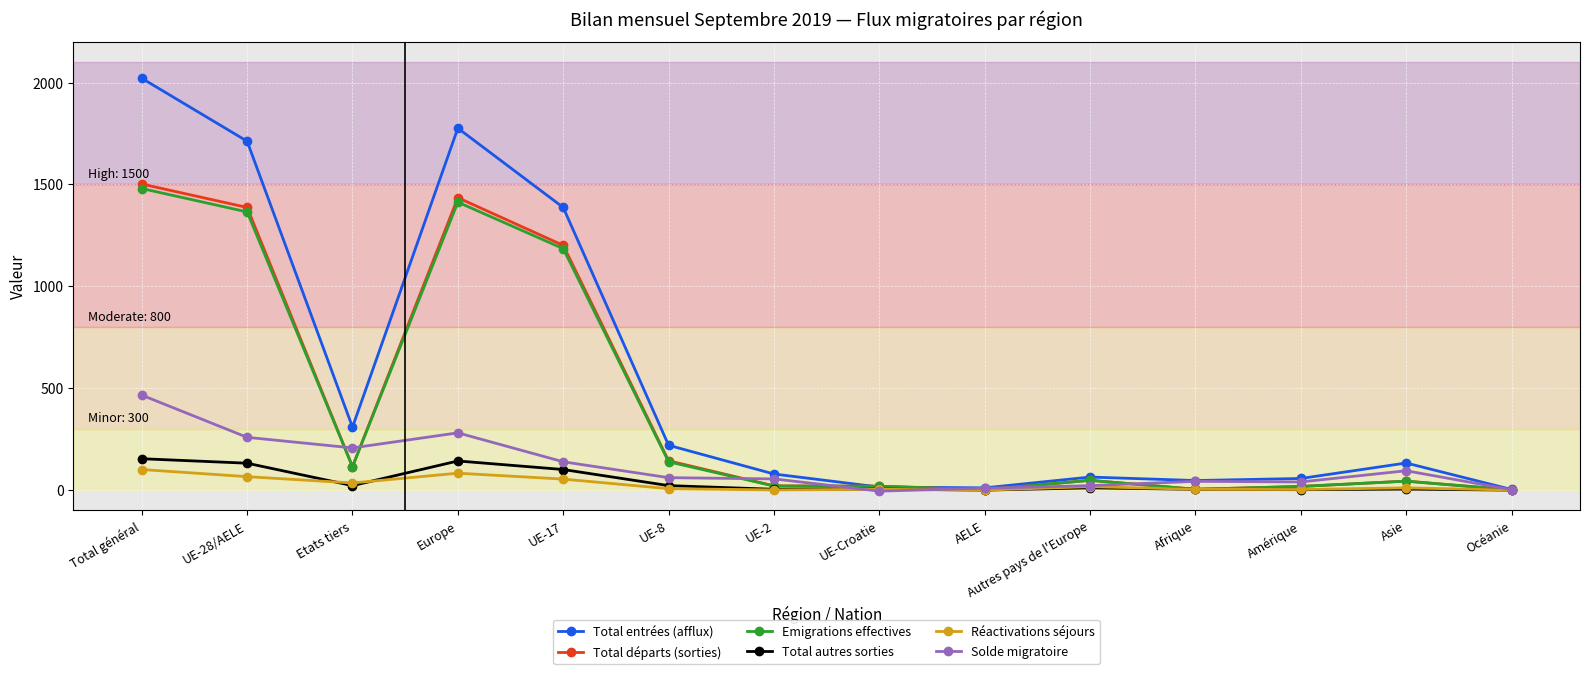

Between which two adjacent categories do Emigrations effectives and Total entrées (afflux) first intersect?

UE-2 and UE-Croatie